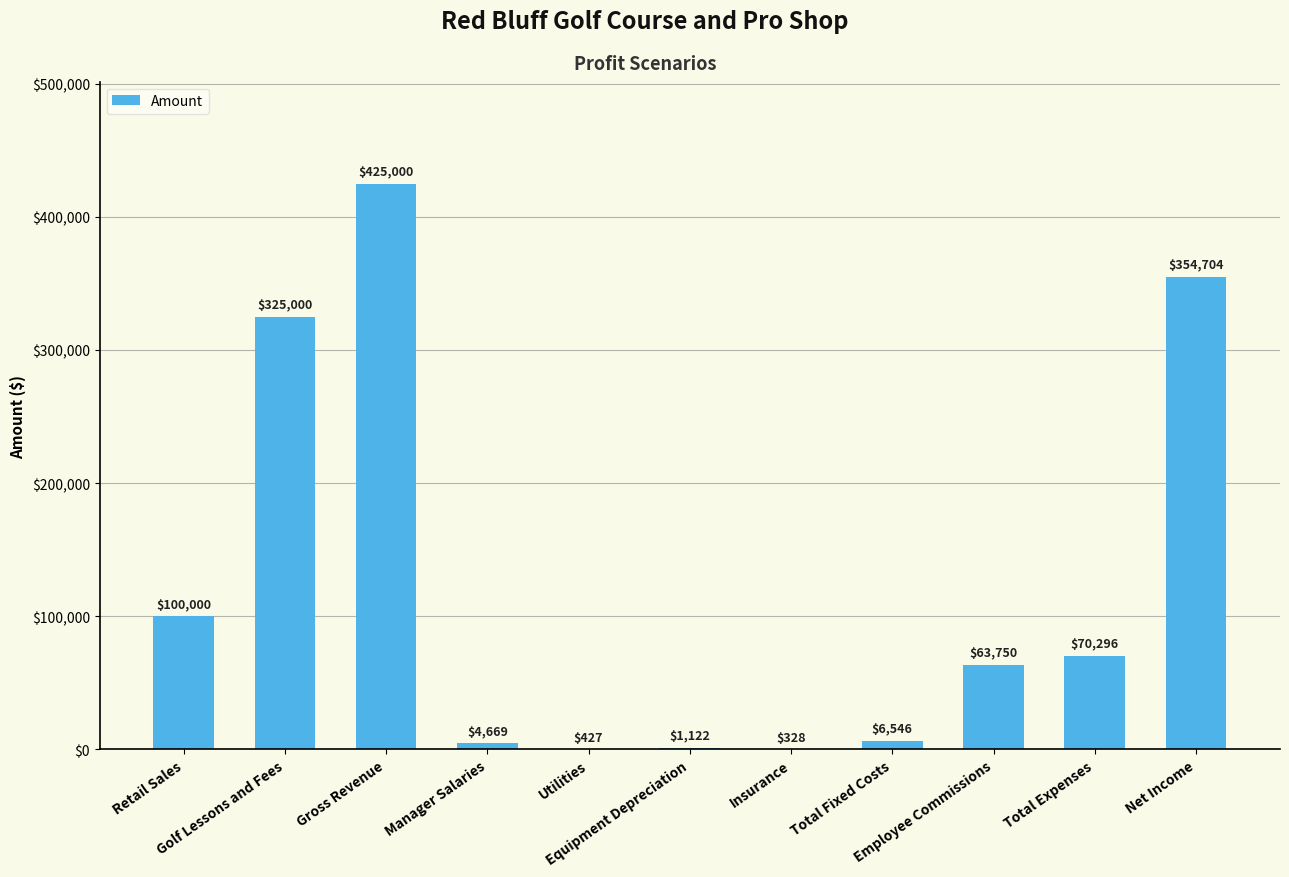

Which has a higher value, Retail Sales or Golf Lessons and Fees?

Golf Lessons and Fees